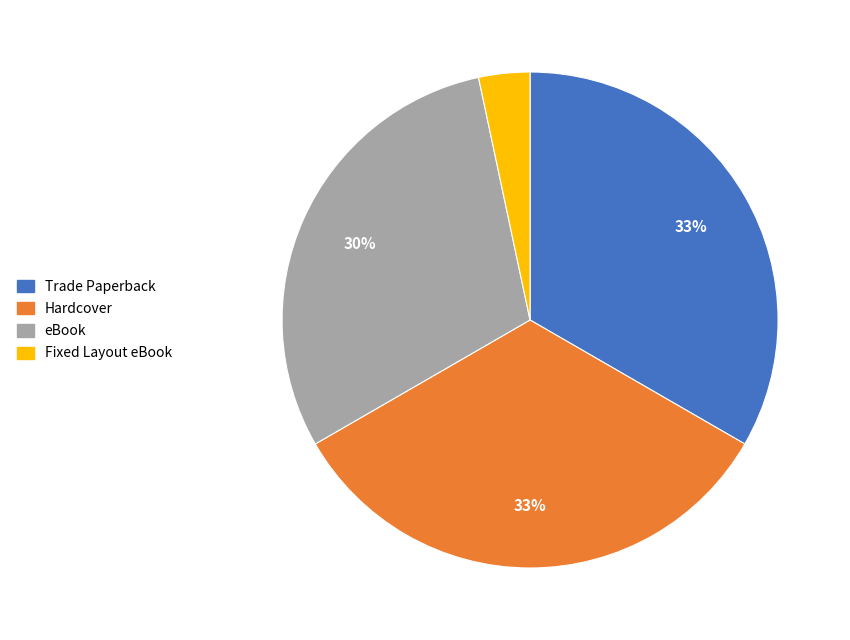

What is the ratio of the value at Hardcover to the value at eBook?

1.1